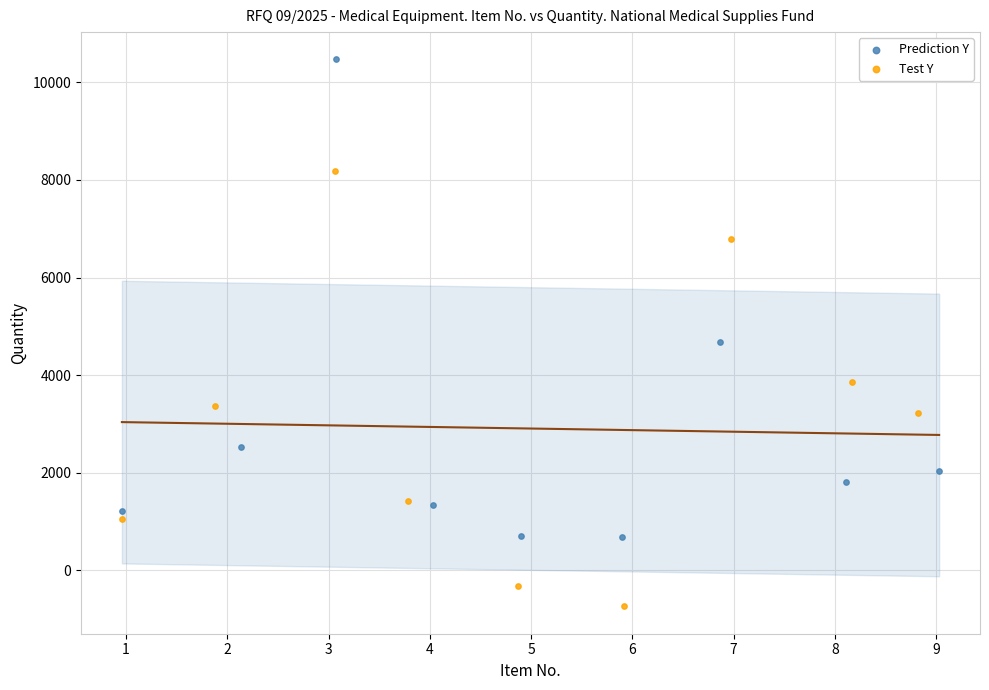

Which series contains the lowest Y value?

Test Y